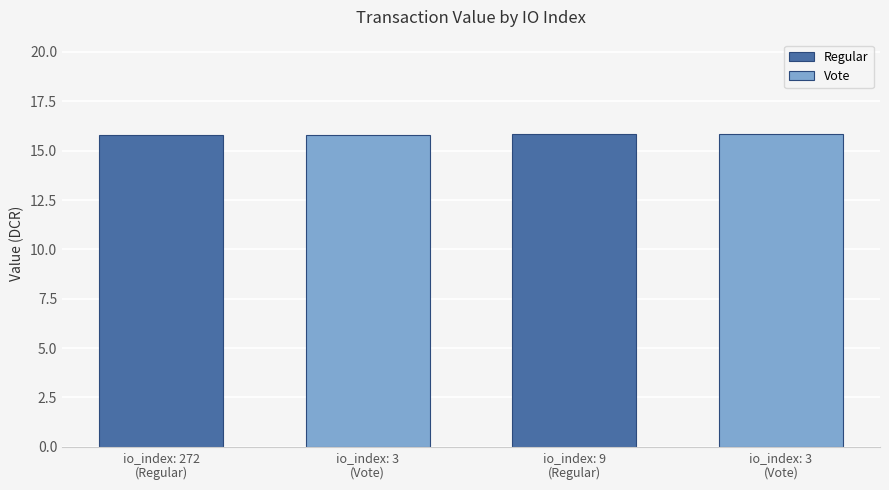

How many Regular values are between 15 and 16?

2